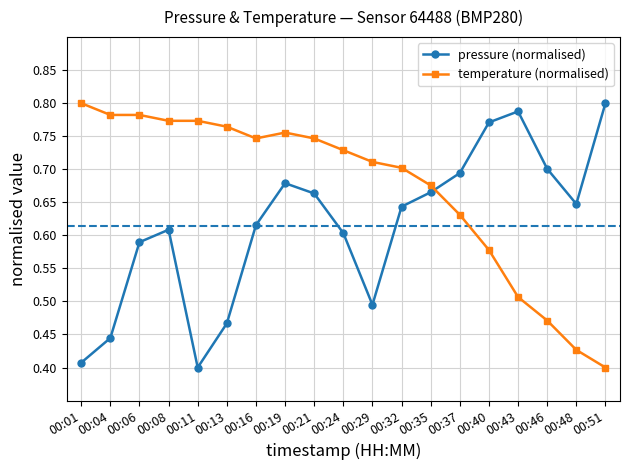

Where is pressure (normalised) nearest to the value 0?

00:11